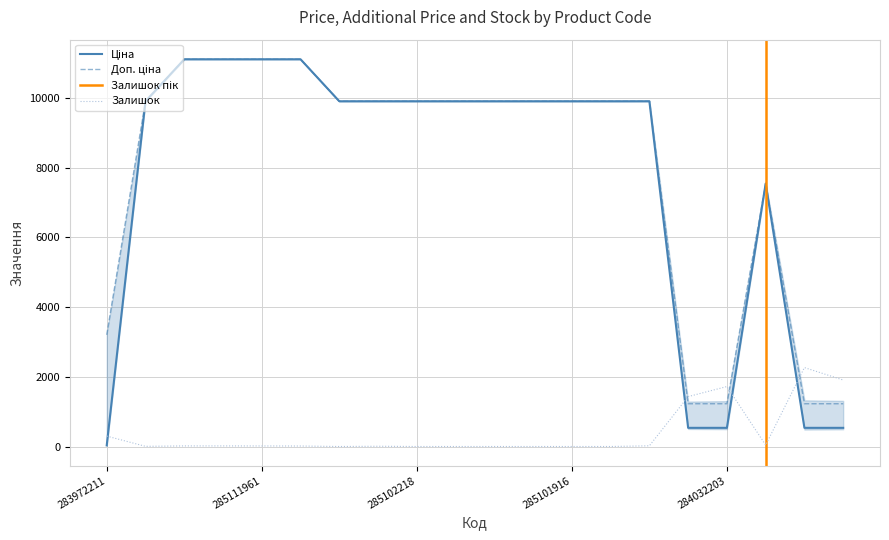

Does the chart display data point markers on the line(s)?

No